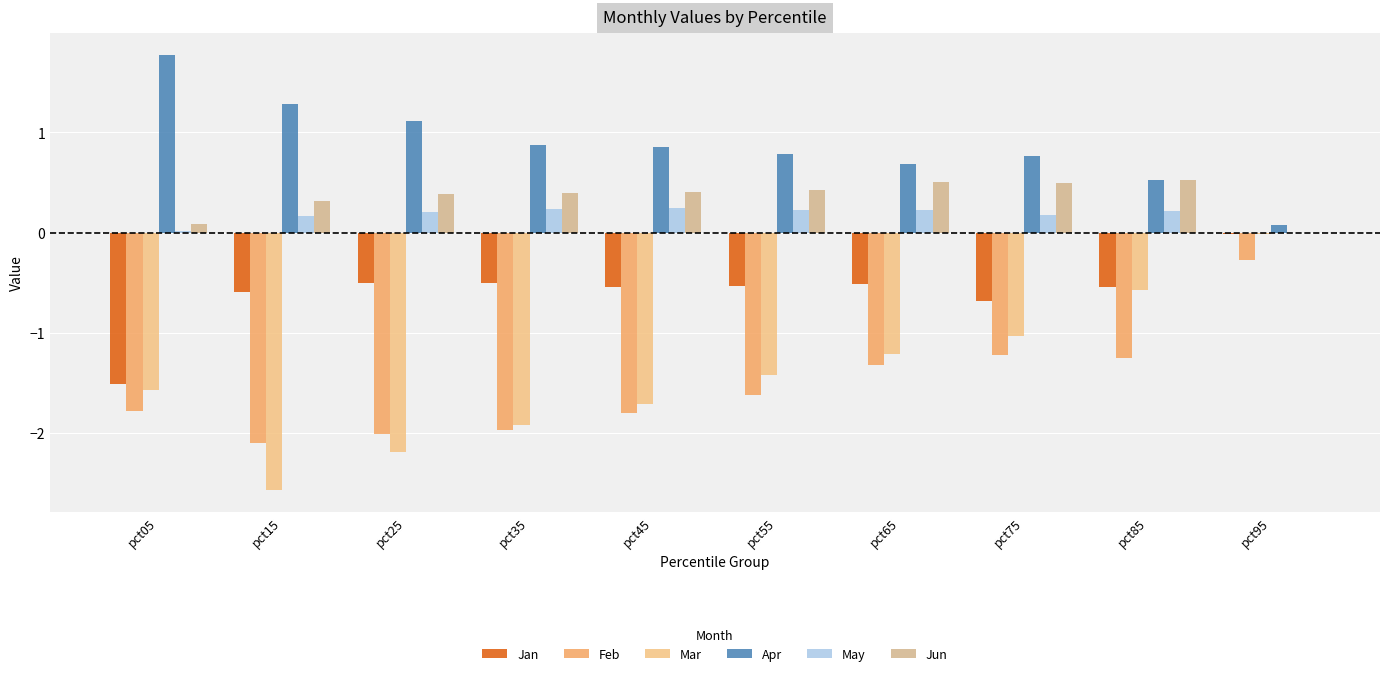

What is the value of the May bar at the 3rd from the left?

0.2